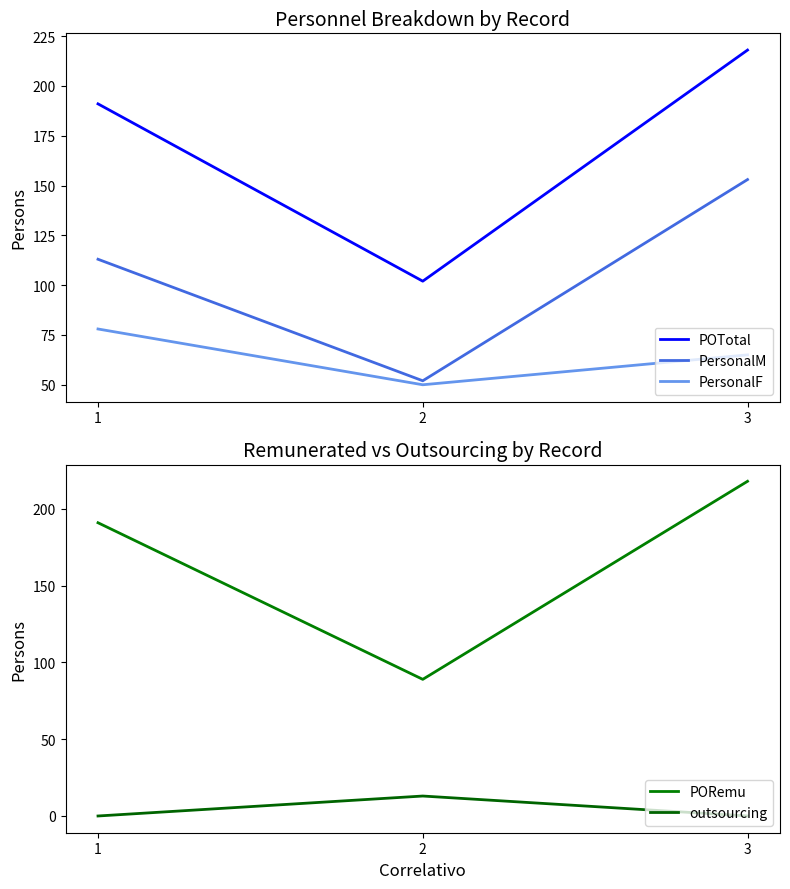

Is it true that POTotal equals 101 at 1?

False